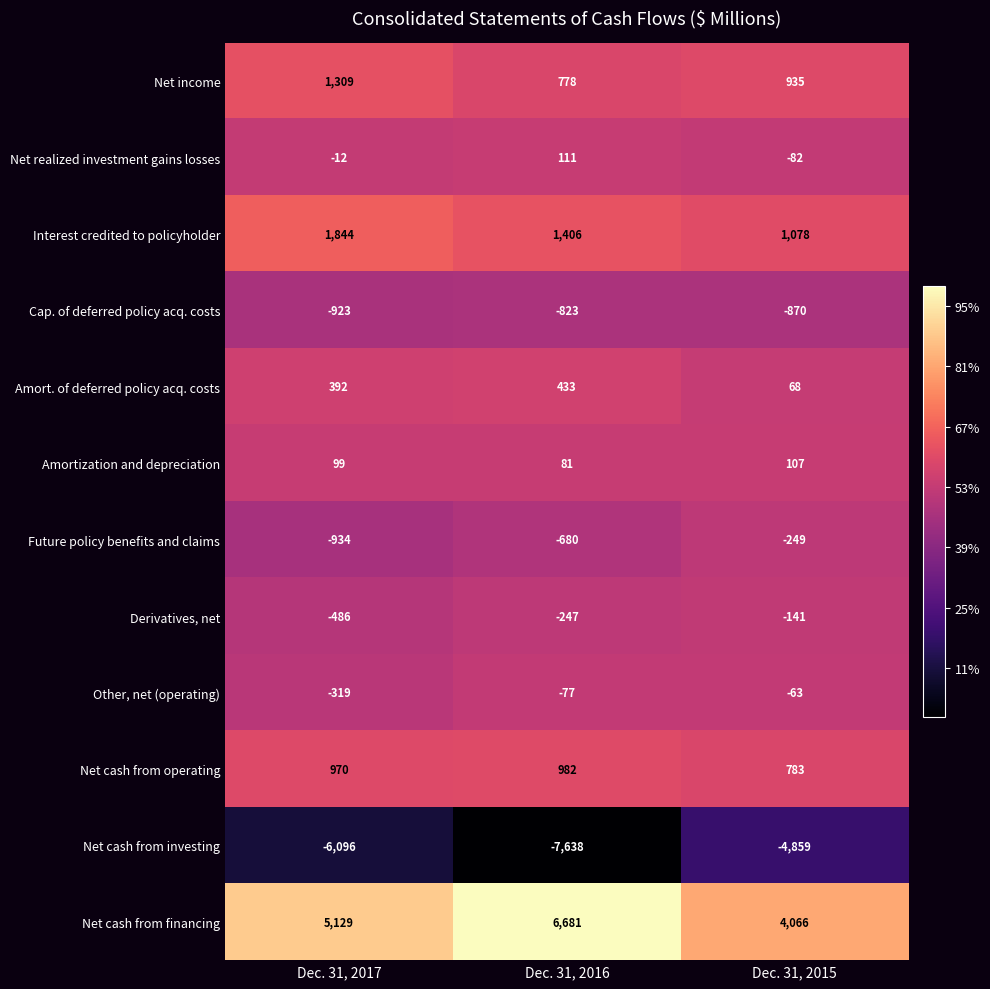

What is the smallest value displayed?

-7638